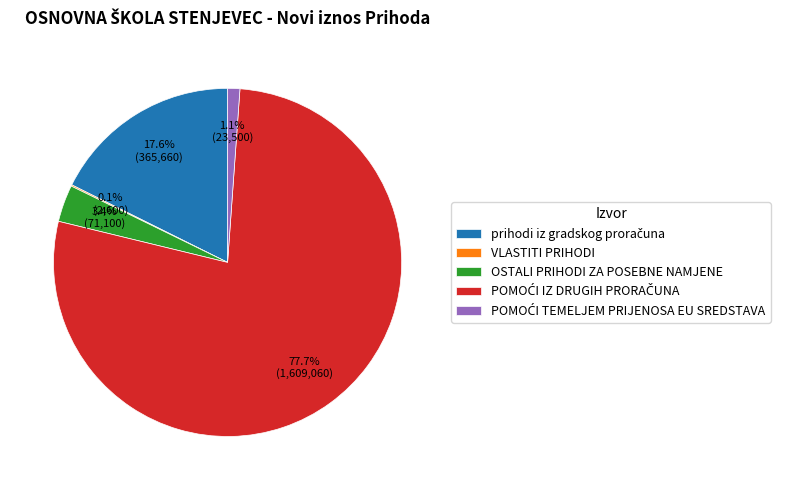

To the nearest percent, what is the difference between the largest and smallest slice percentages?

78%